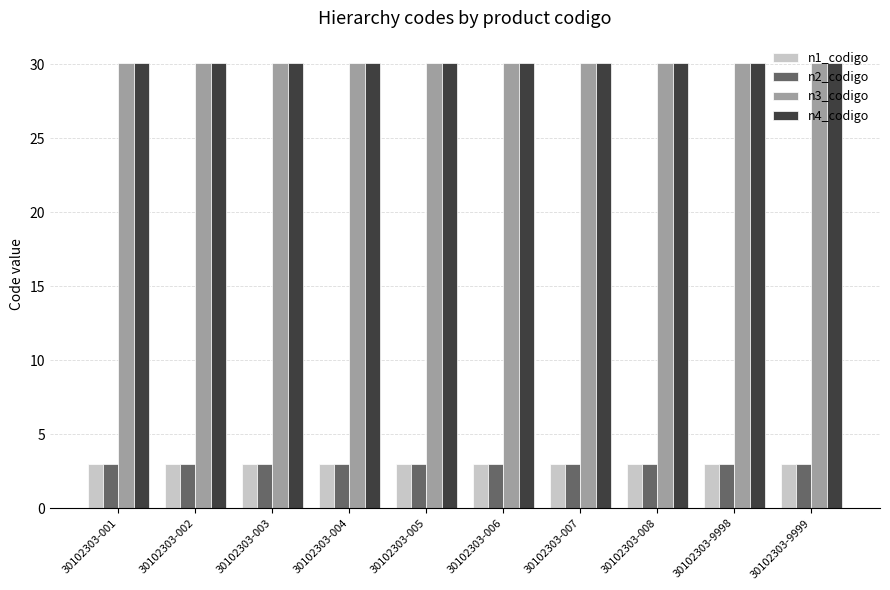

What are all the series names shown in the legend?

n1_codigo, n2_codigo, n3_codigo, n4_codigo